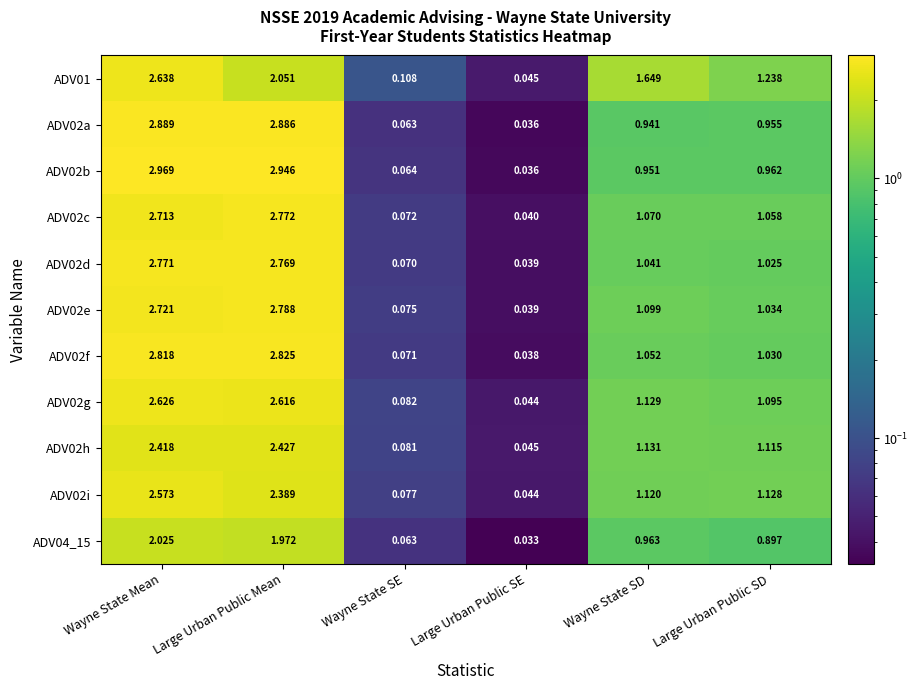

At which category is the sum across all series the highest?

Wayne State Mean